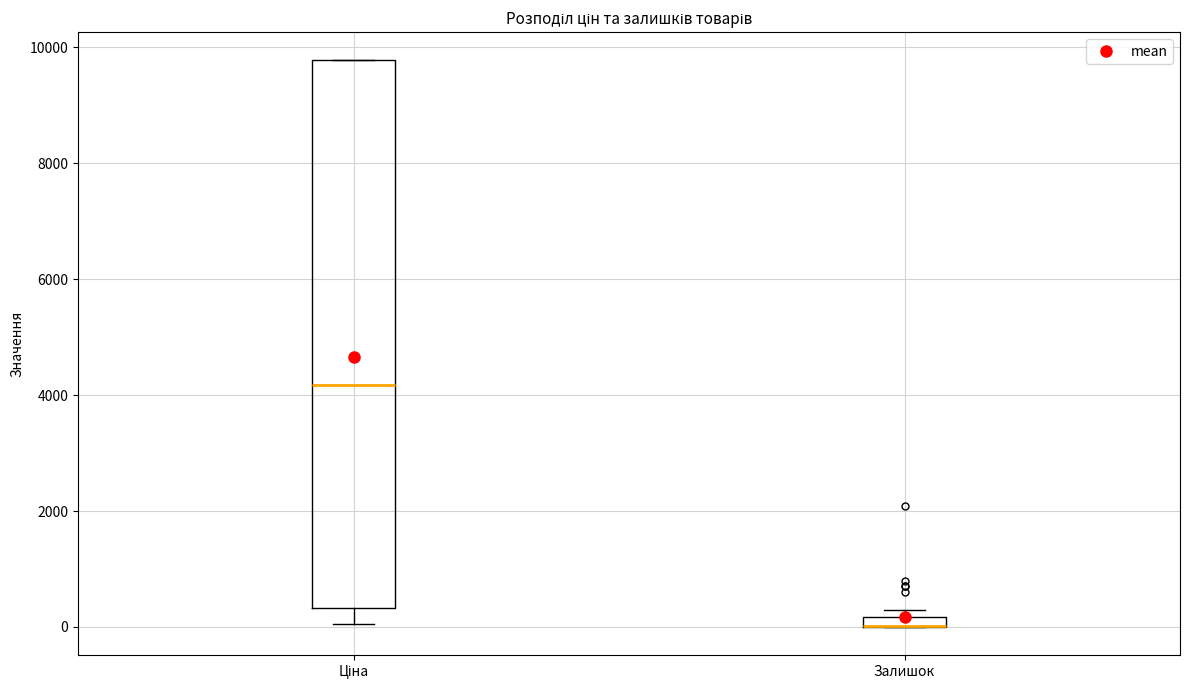

Where is the upper edge of the box for Залишок on the y-axis? The values are not printed on the chart, so give them approximately, as read against the axis.

200